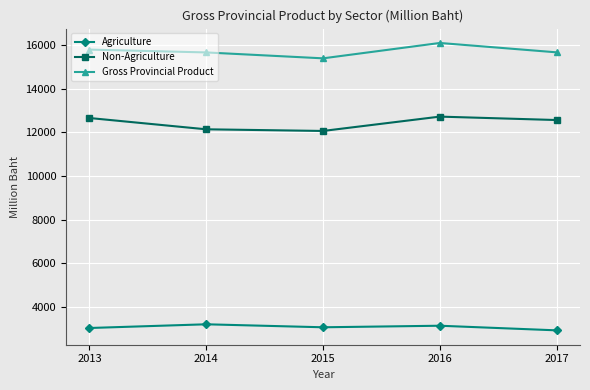

What is the sum of all Gross Provincial Product values?

78627